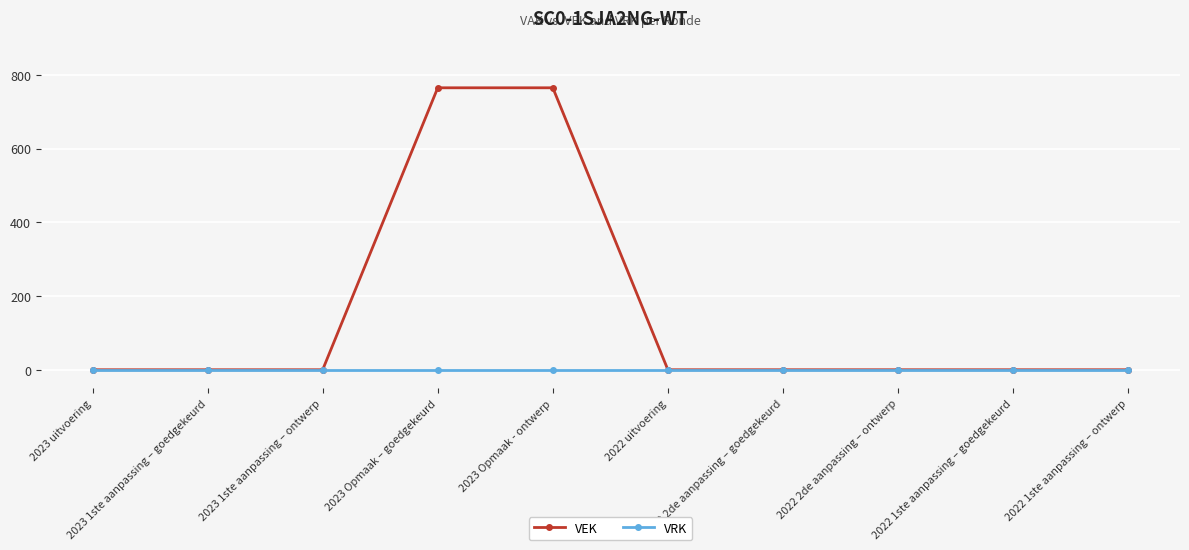

Which series has the largest range (max minus min)?

VEK